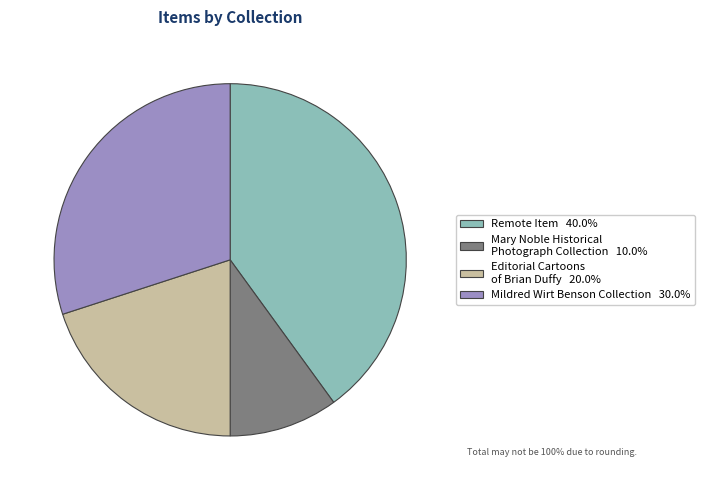

How many slices are in this pie chart?

4